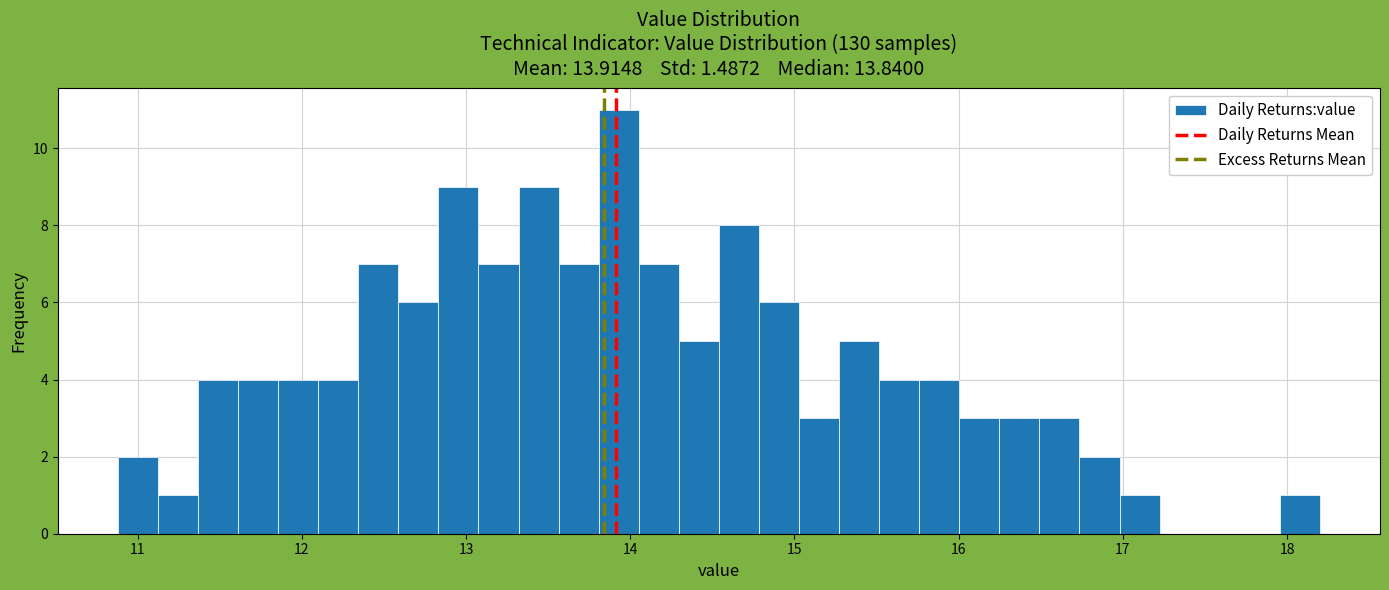

Read against the x-axis, roughly where is the centre of the tallest bar?

13.9